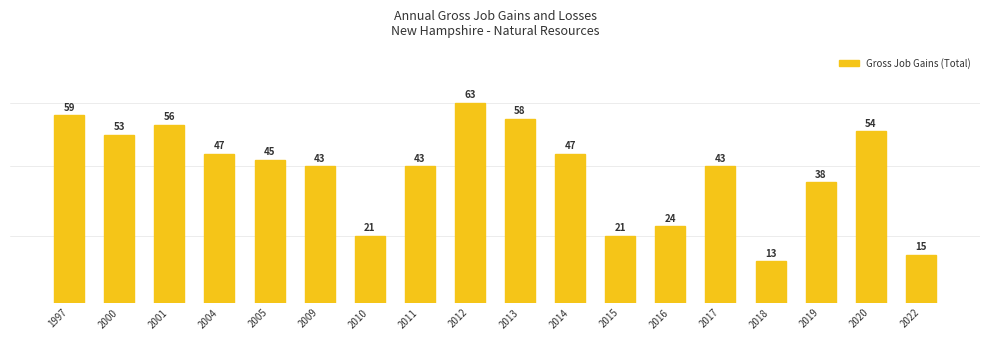

Between 2009 and 2020, which is larger?

2020